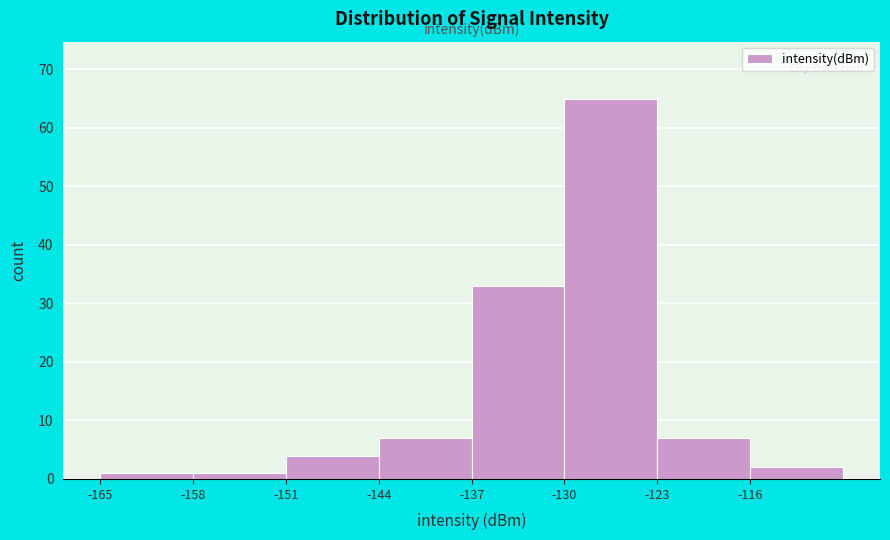

What is the height of the bar covering -158 to -151 on the x-axis? The values are not printed on the chart, so give them approximately, as read against the axis.

1